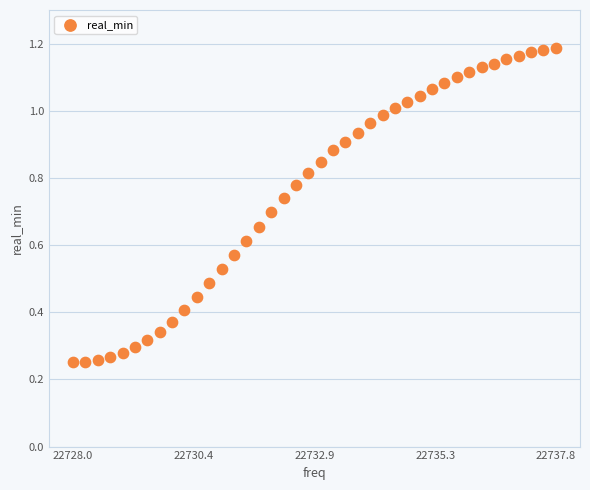

What is the range of X values (max minus min)?

9.8